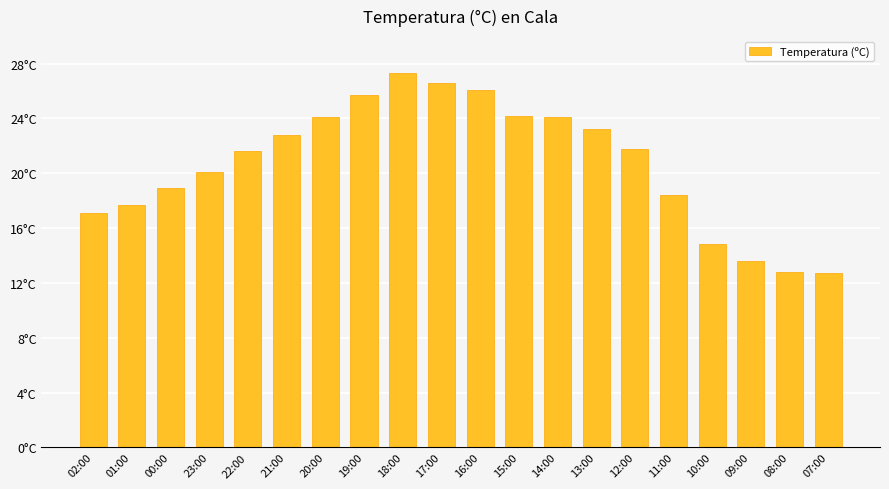

True or false: the data shows 20.1 at 23:00.

True